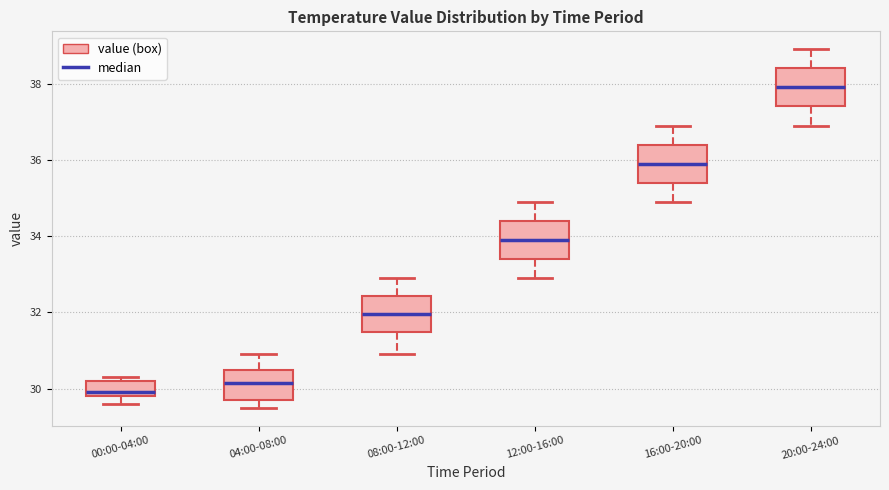

Reading left to right, transcribe this box plot: for each box, give where its median line is, the range the box spans, and where its two whiskers end, as read against the y-axis. The values are not printed on the chart, so give them approximately, as read against the axis.

00:00-04:00: median 30.0, box 29.8 to 30.2, whiskers 29.6 to 30.4
04:00-08:00: median 30.2, box 29.8 to 30.6, whiskers 29.6 to 31.0
08:00-12:00: median 32.0, box 31.4 to 32.4, whiskers 31.0 to 33.0
12:00-16:00: median 34.0, box 33.4 to 34.4, whiskers 33.0 to 35.0
16:00-20:00: median 36.0, box 35.4 to 36.4, whiskers 35.0 to 37.0
20:00-24:00: median 38.0, box 37.4 to 38.4, whiskers 37.0 to 39.0